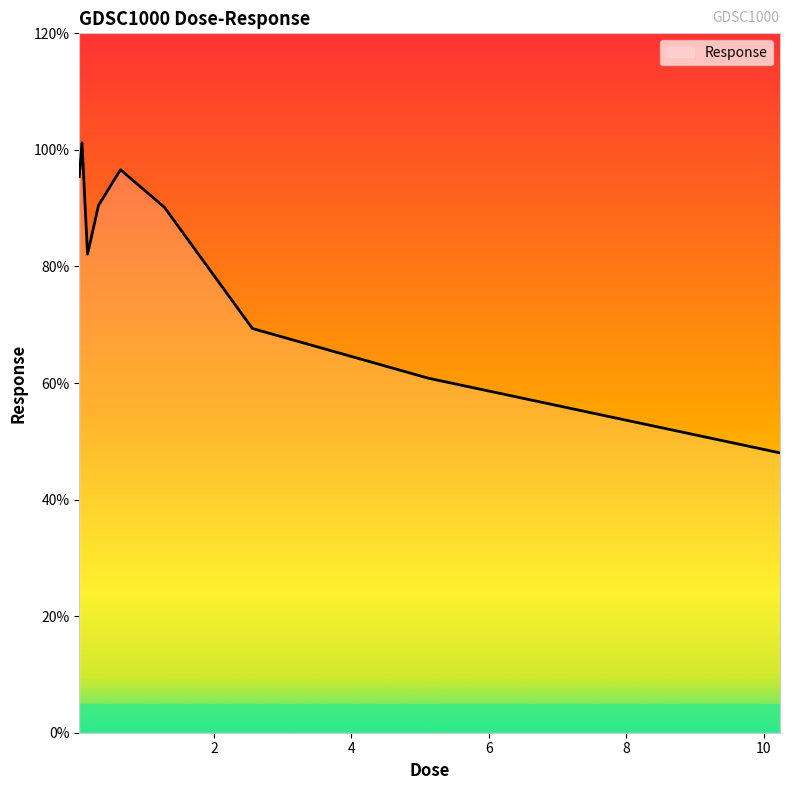

What is the minimum value shown in the chart?

48.0